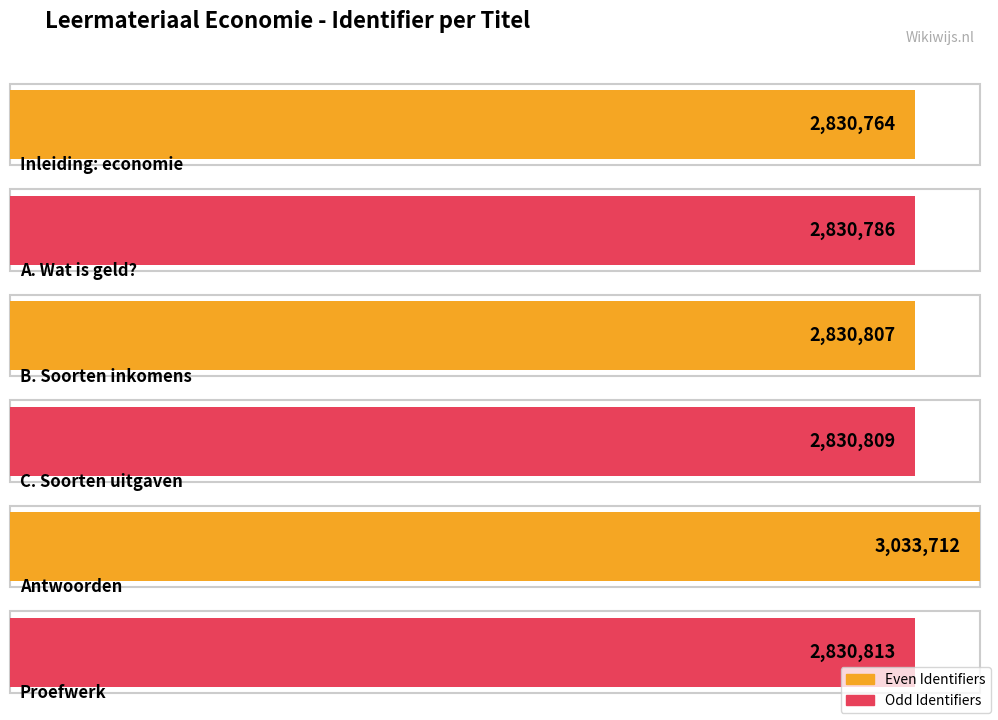

Rank the categories by value from highest to lowest.

Antwoorden, Proefwerk, C. Soorten uitgaven, B. Soorten inkomens, A. Wat is geld?, Inleiding: economie